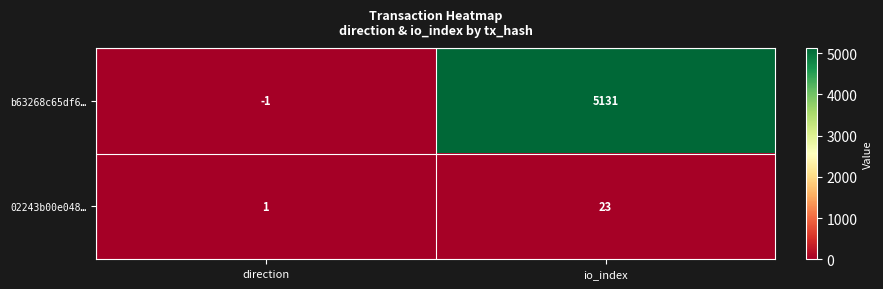

Reading left to right, list all the values displayed in this chart.

b63268c65df6…: -1	5131
02243b00e048…: 1	23